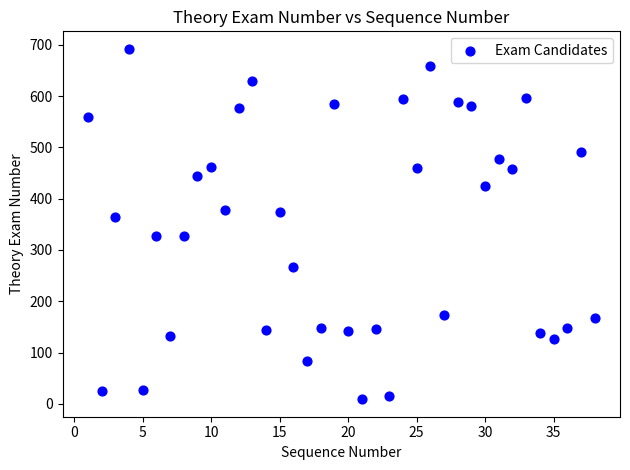

What is the range of X values (max minus min)?

37